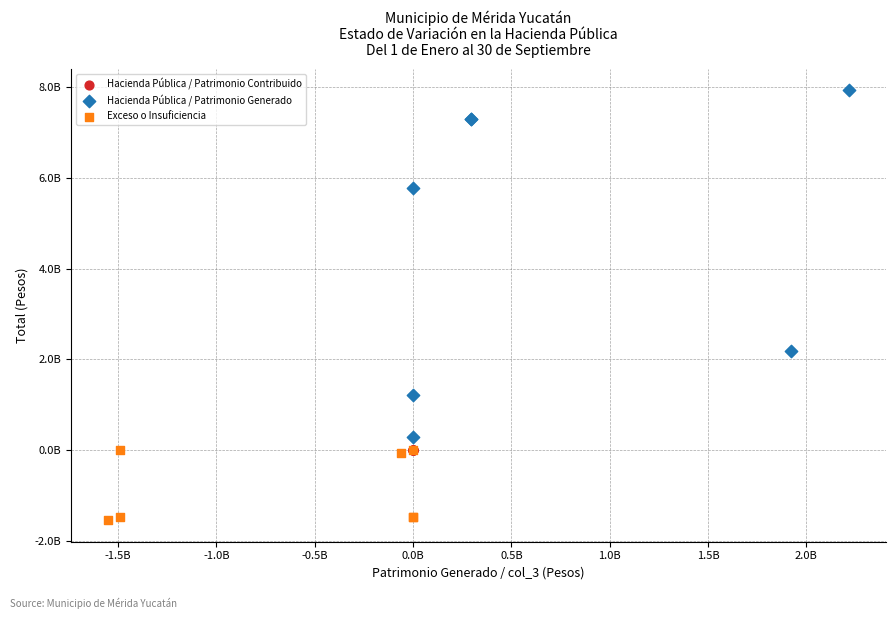

What are all the series names shown in the legend?

Hacienda Pública / Patrimonio Contribuido, Hacienda Pública / Patrimonio Generado, Exceso o Insuficiencia